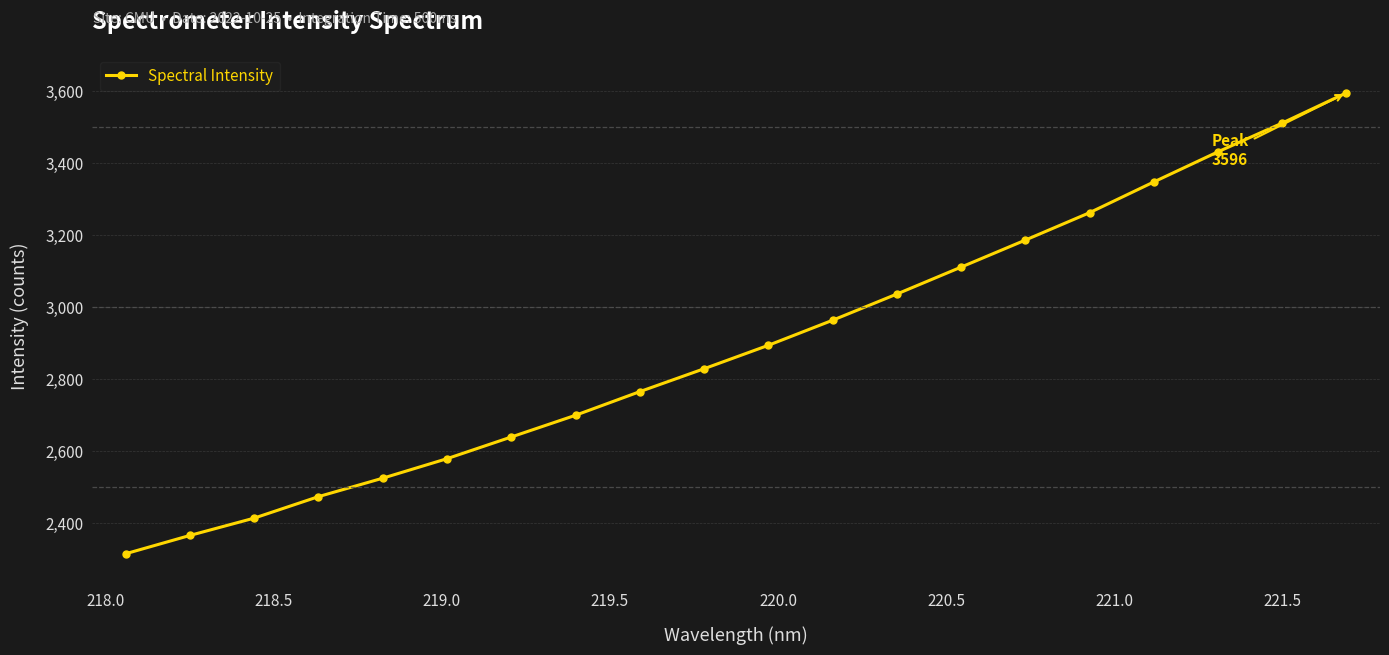

What is the difference between the maximum and minimum values?

1280.7